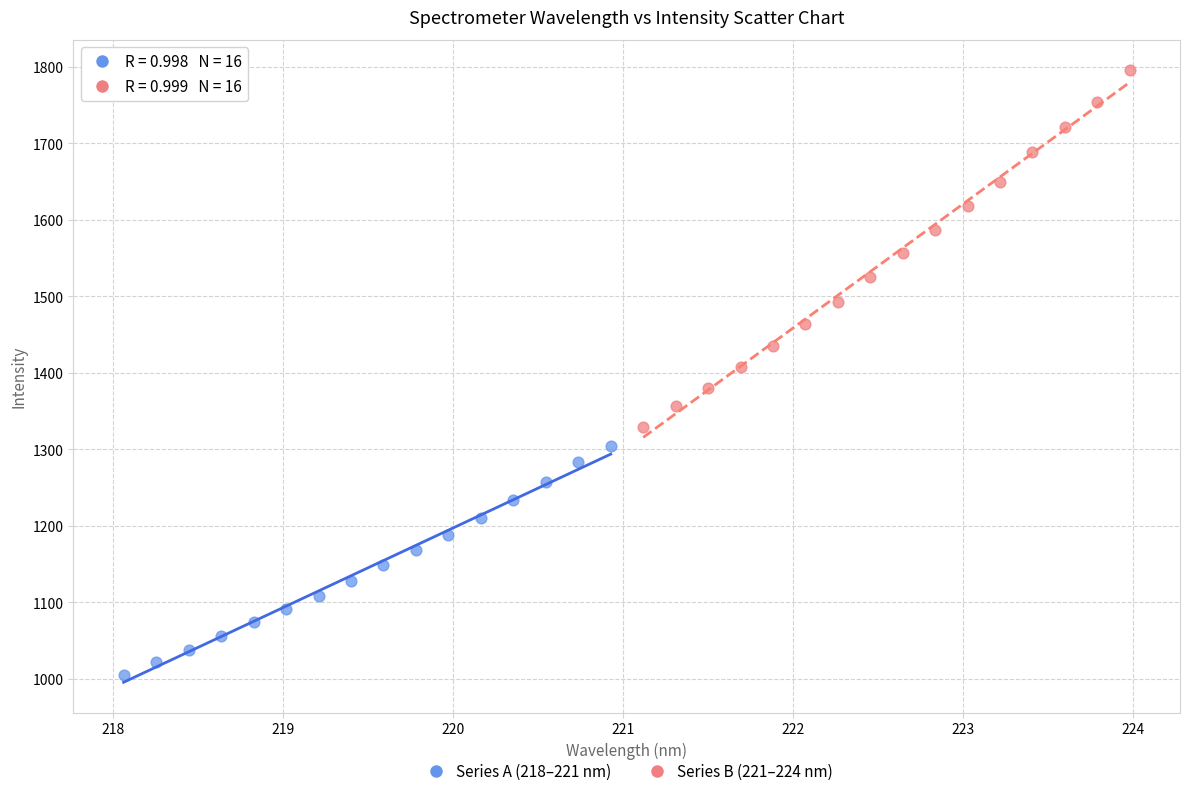

What are all the series names shown in the legend?

Series A (218–221 nm), Series B (221–224 nm)